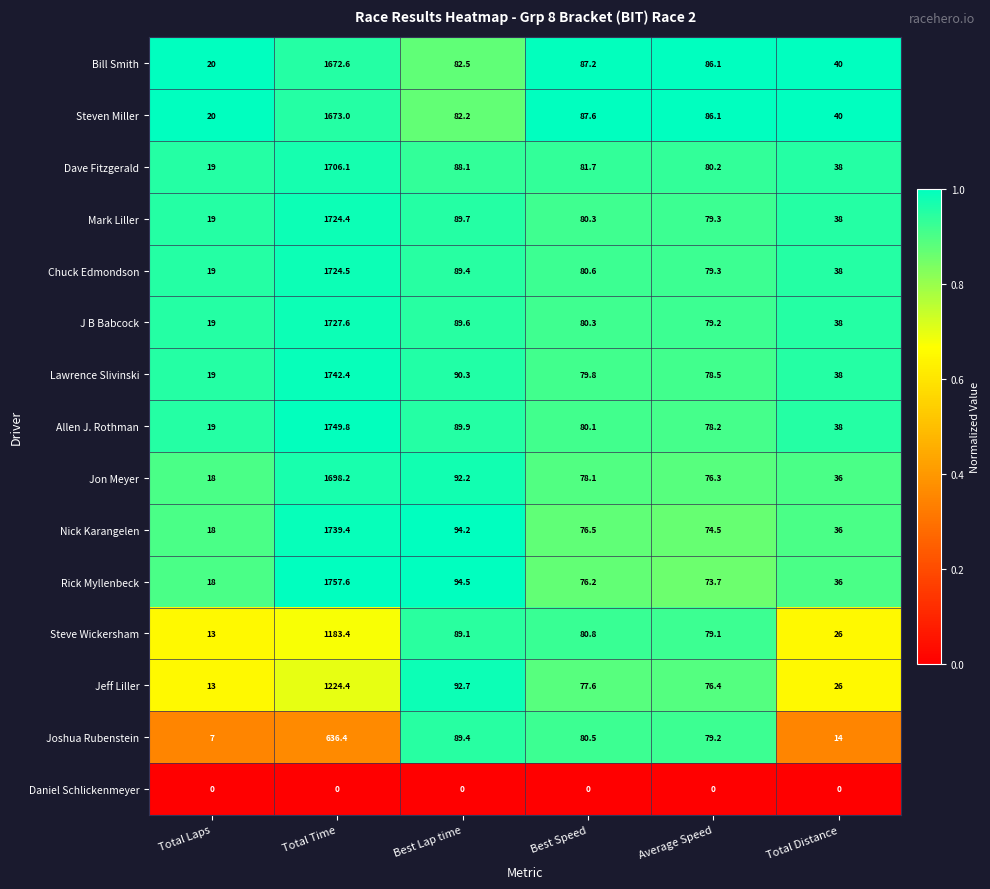

At which label is Joshua Rubenstein closest to 321?

Best Lap time